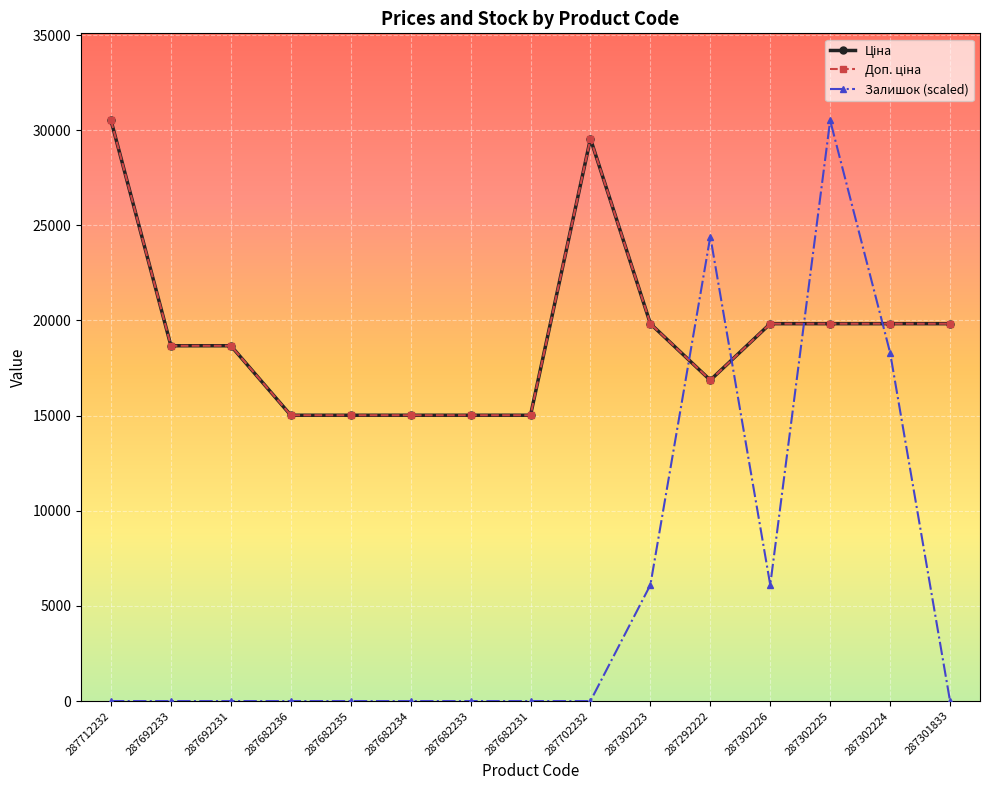

Does the chart have visible grid lines?

Yes